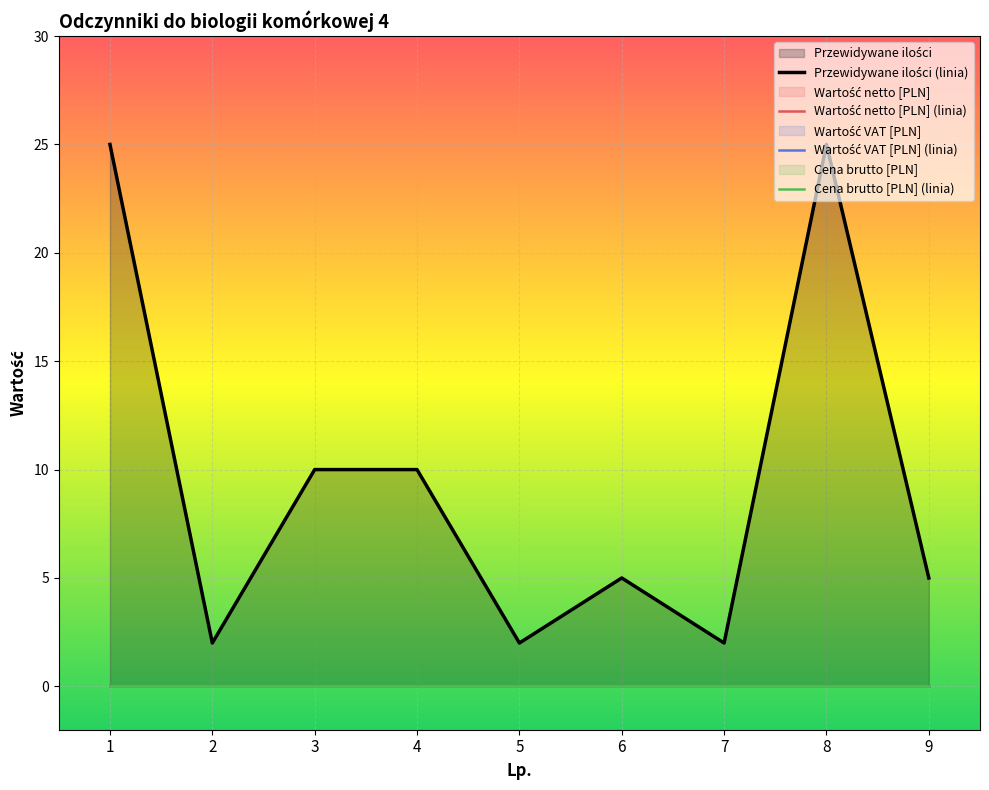

At how many categories does at least one series exceed 16?

2